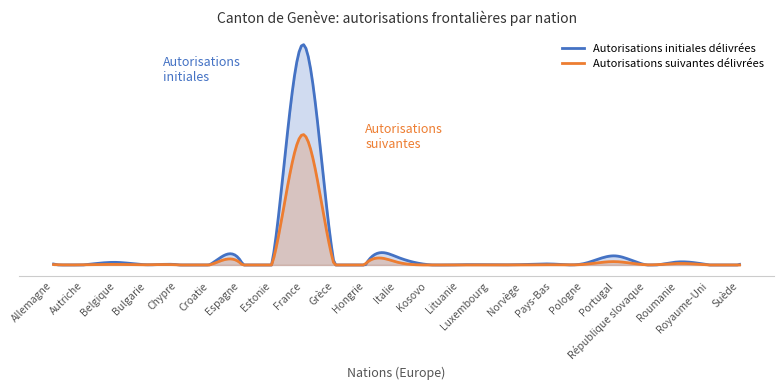

At which label is Total autorisations délivrées closest to 946?

Portugal